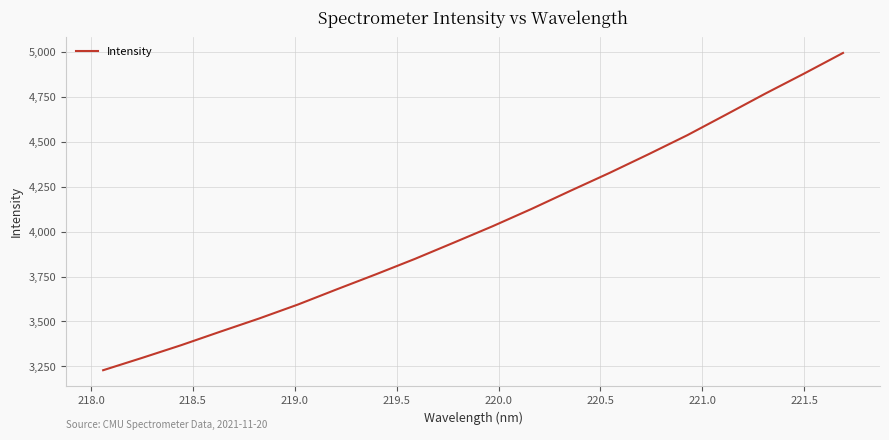

What is the minimum value shown in the chart?

3228.3